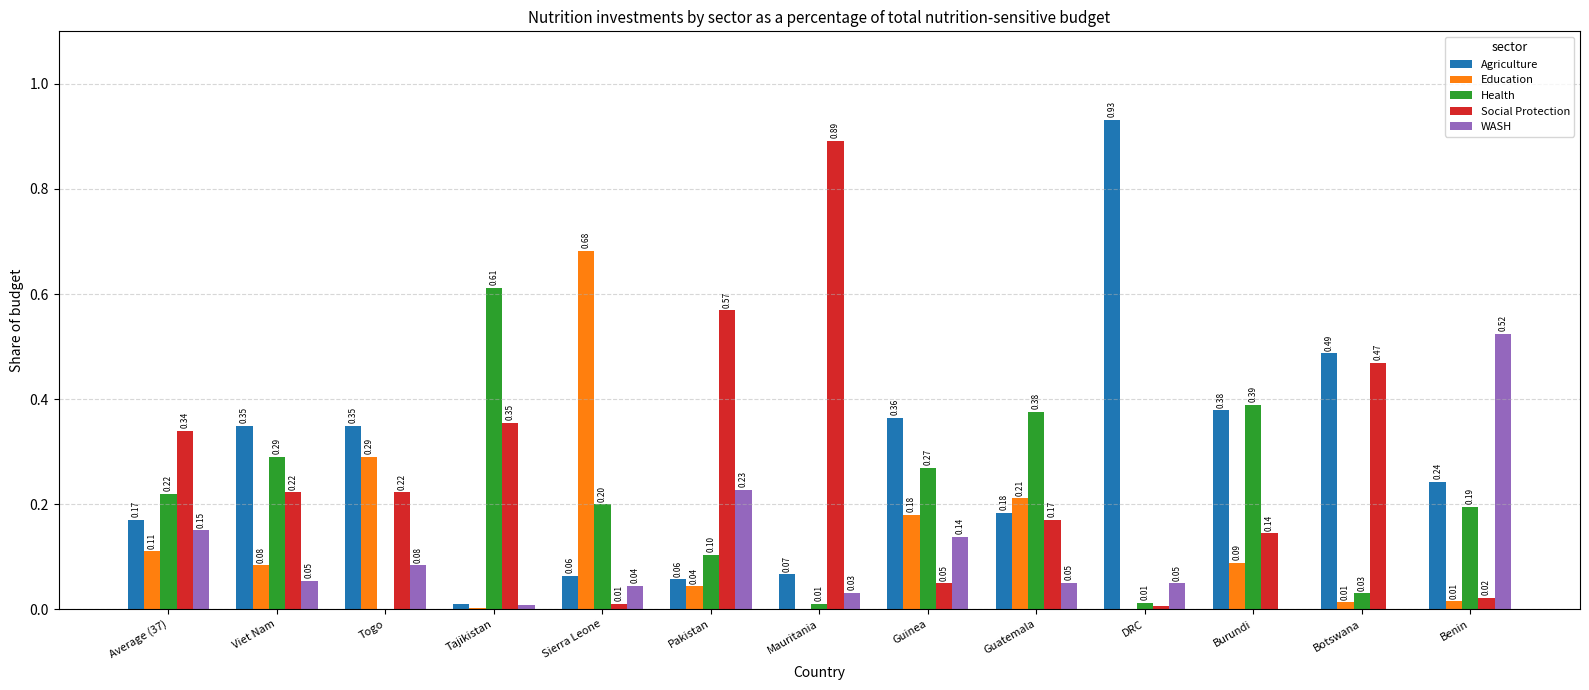

What is the total value across all series at Guinea?

1.0